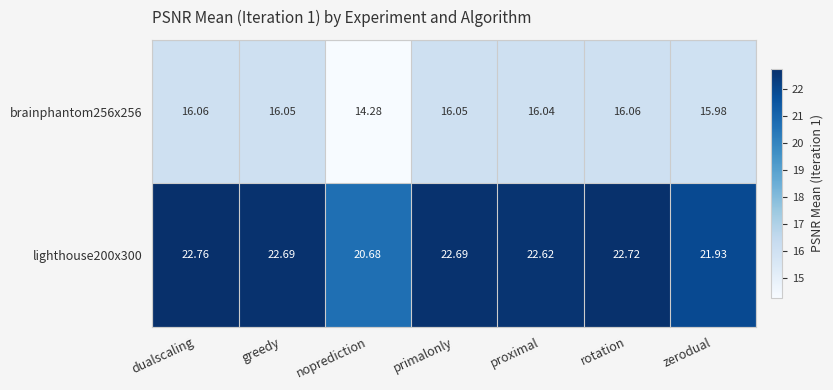

At which label is brainphantom256x256 closest to 15?

noprediction